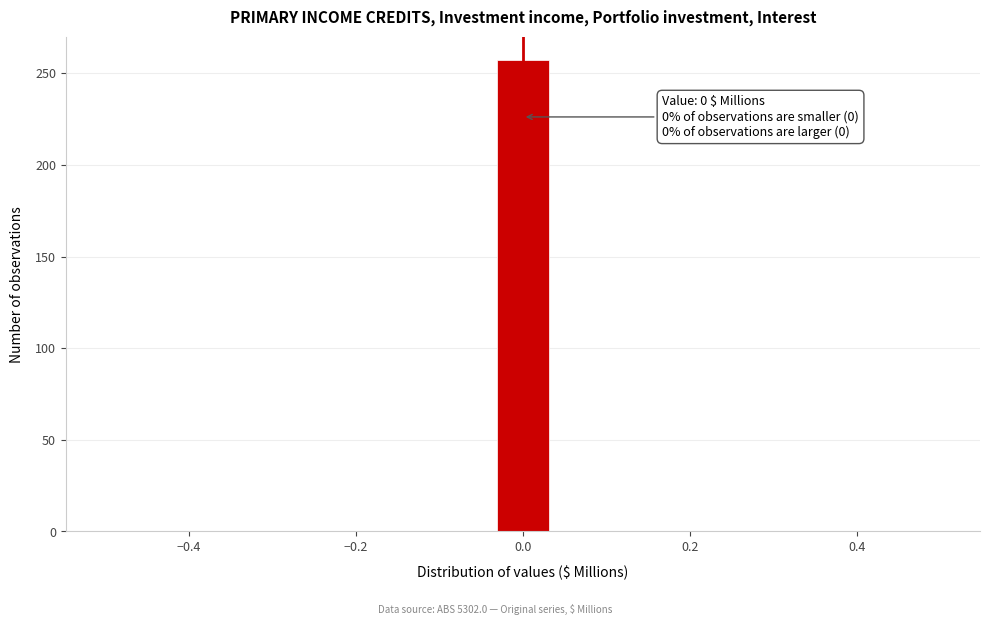

Read against the x-axis, roughly where is the centre of the tallest bar?

0.00